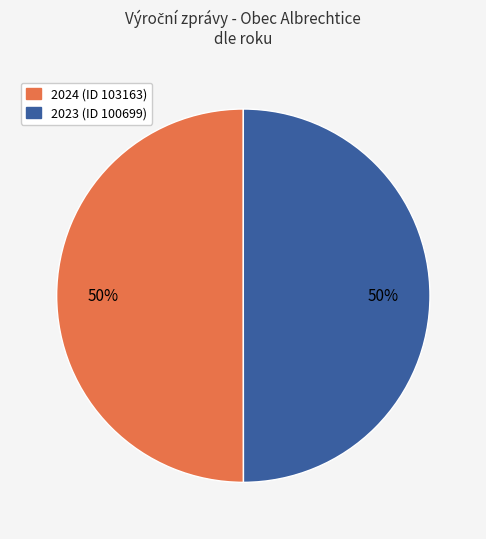

To the nearest percent, what is the average slice percentage?

50%